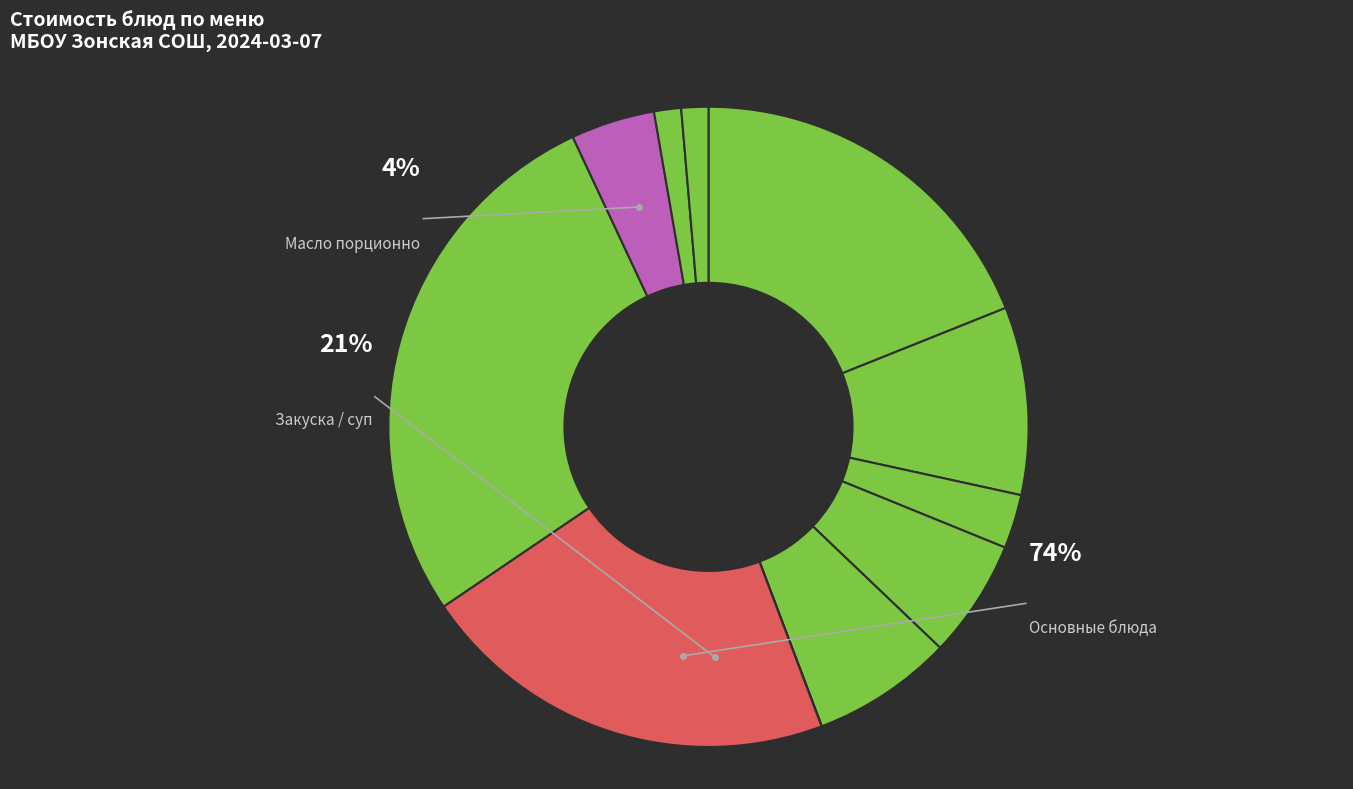

Which slice is the largest?

ПЛОВ С КУРИЦЕЙ